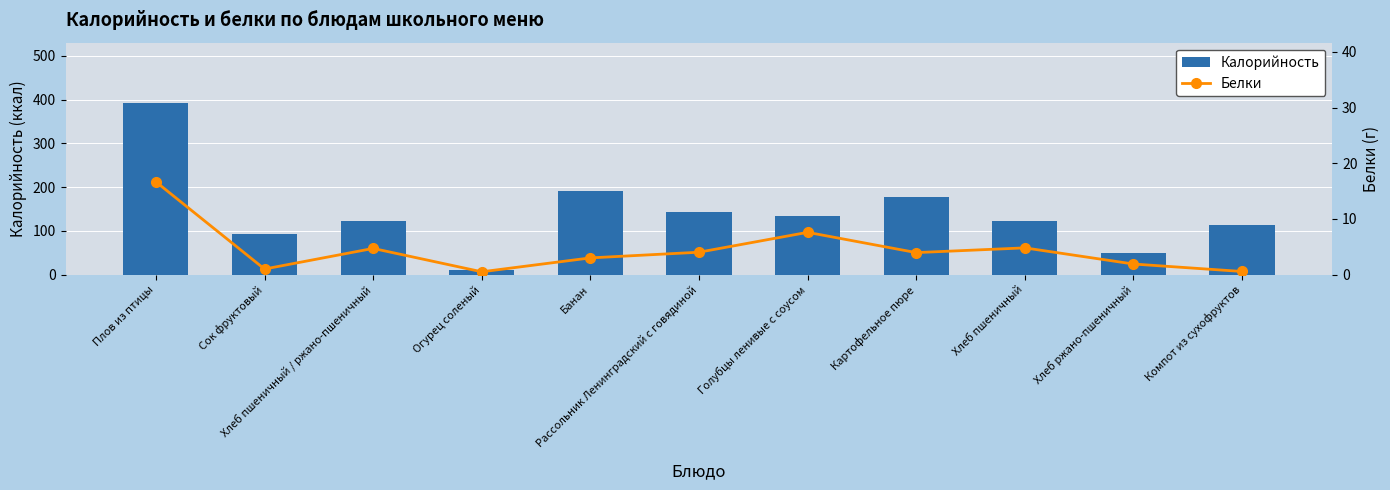

What is the sum of the Калорийность values at Хлеб пшеничный / ржано-пшеничный and Банан?

314.4